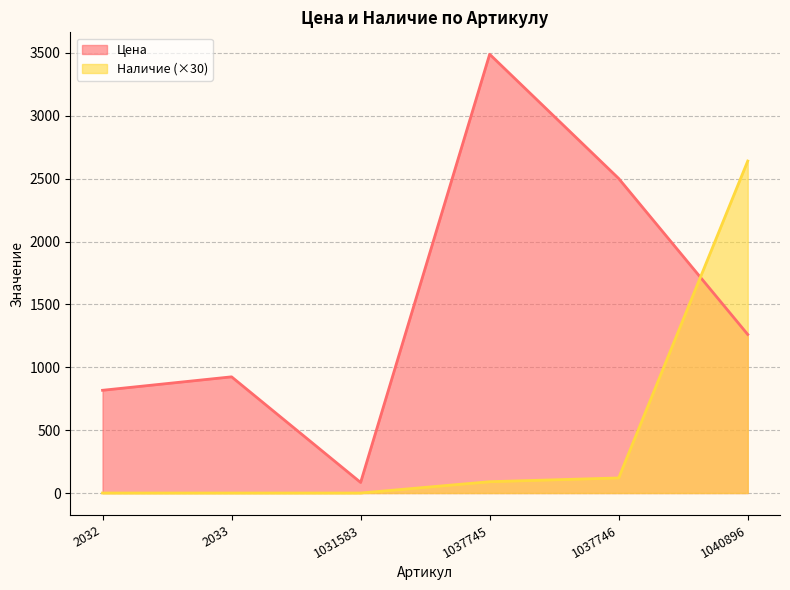

What is the spread (max minus min) of values at 1037745?

3399